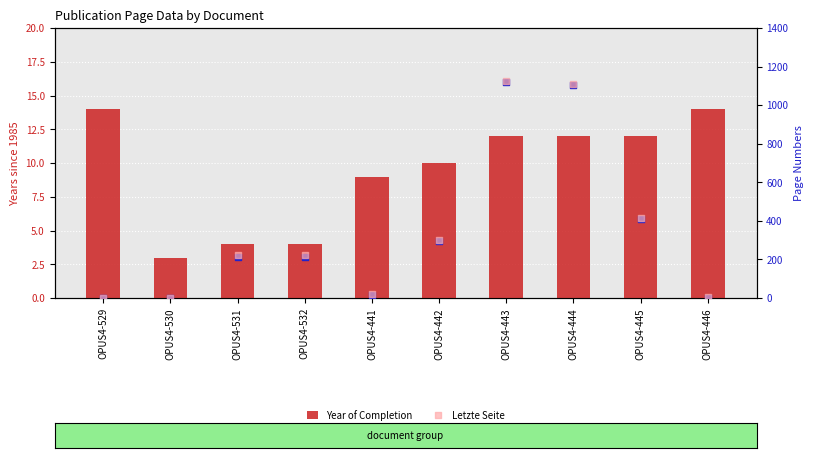

What are all the series names shown in the legend?

Year of Completion, Erste Seite, Letzte Seite